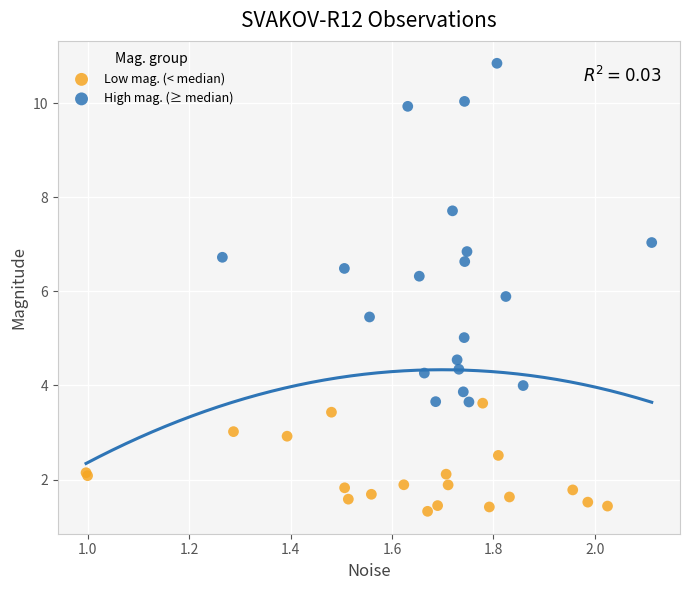

Which series reaches the maximum Y coordinate?

High mag. (≥ median)